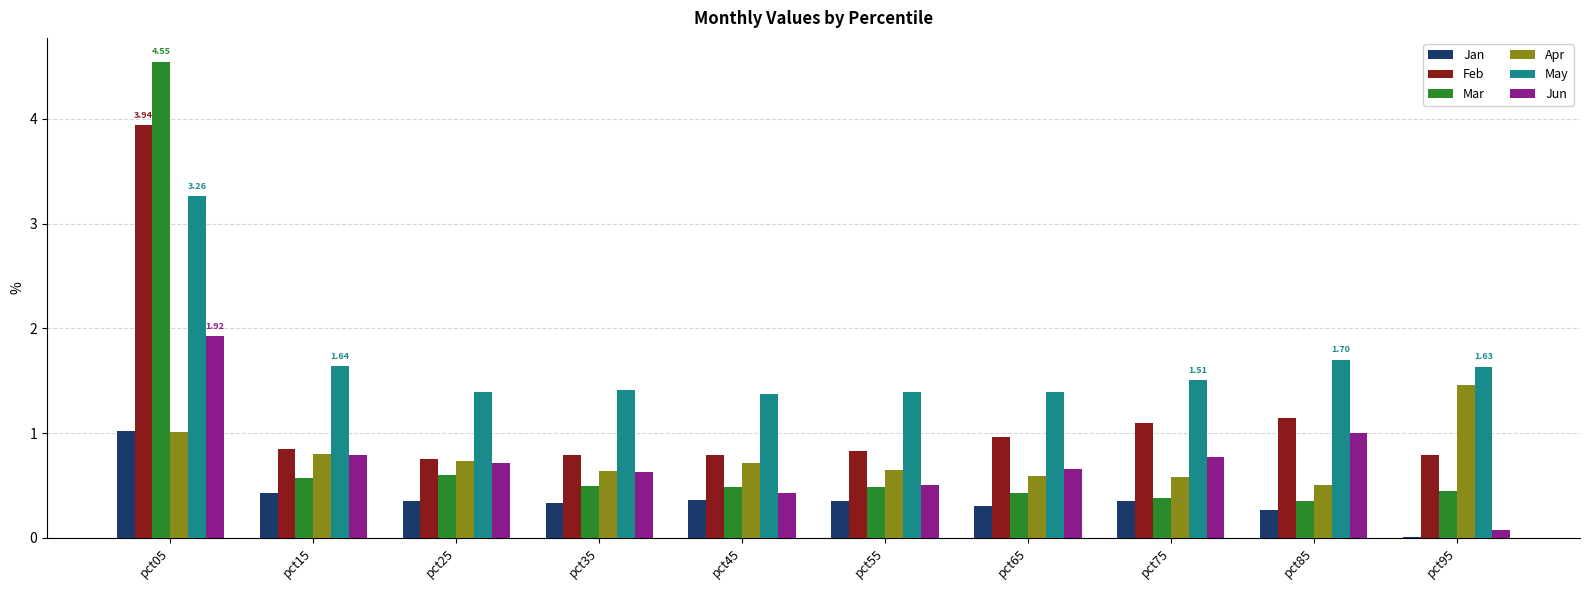

Are the bars grouped side by side (vs. stacked)?

Yes